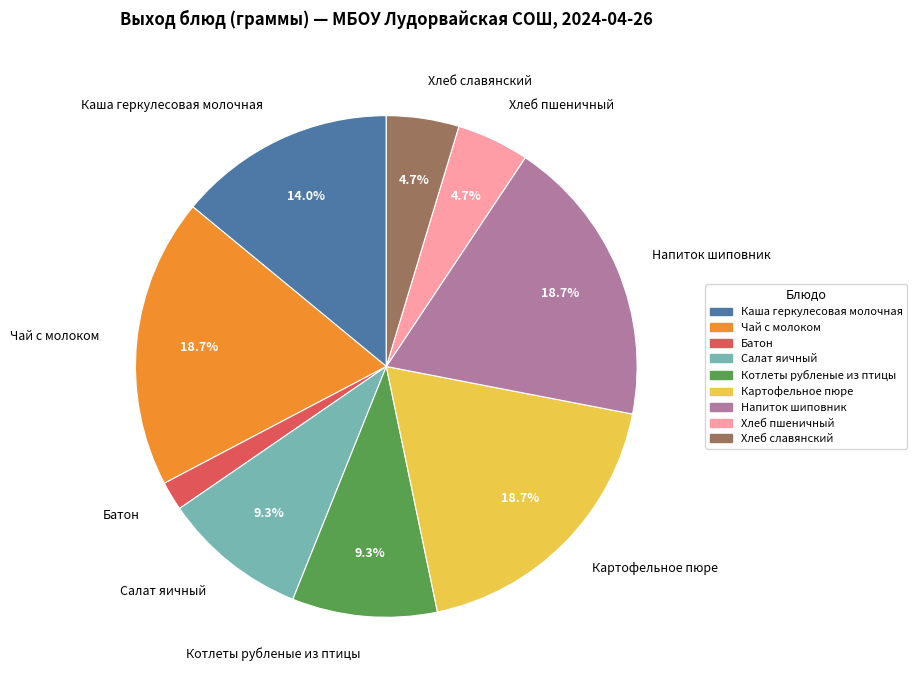

Is there a majority slice in this chart?

No